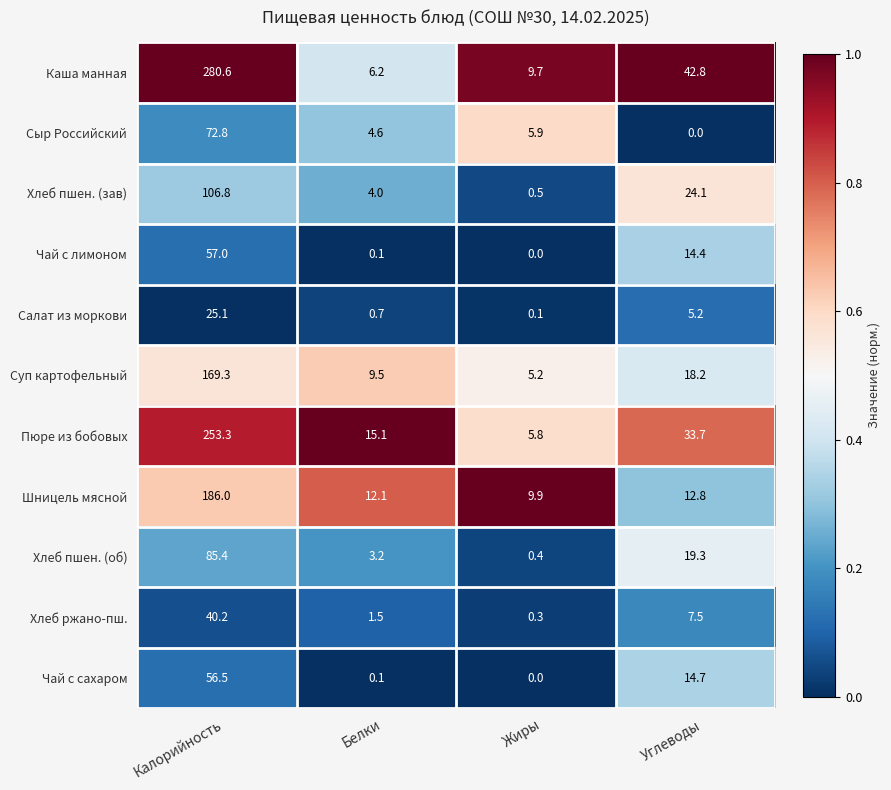

At Углеводы, list the series in order from smallest to largest.

Сыр Российский, Салат из моркови, Хлеб ржано-пш., Шницель мясной, Чай с лимоном, Чай с сахаром, Суп картофельный, Хлеб пшен. (об), Хлеб пшен. (зав), Пюре из бобовых, Каша манная